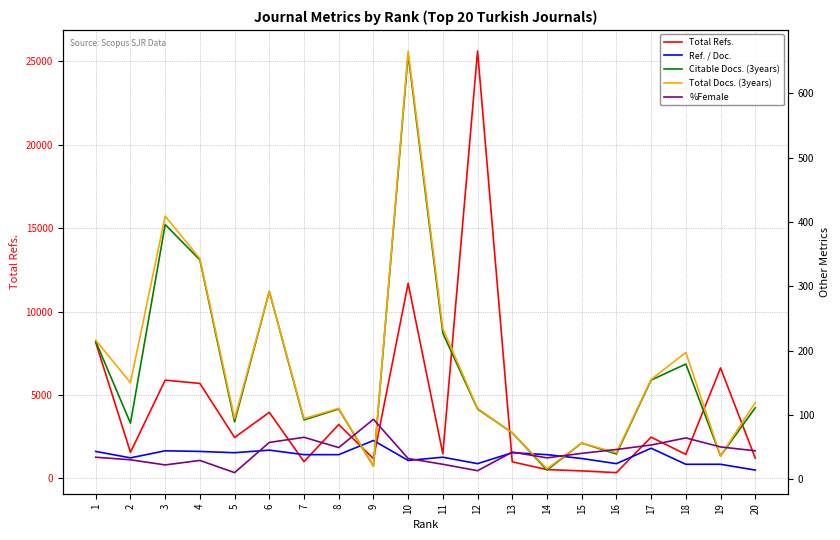

Rank the series by their maximum value, from highest to lowest.

Total Refs., Total Docs. (3years), Citable Docs. (3years), %Female, Ref. / Doc.